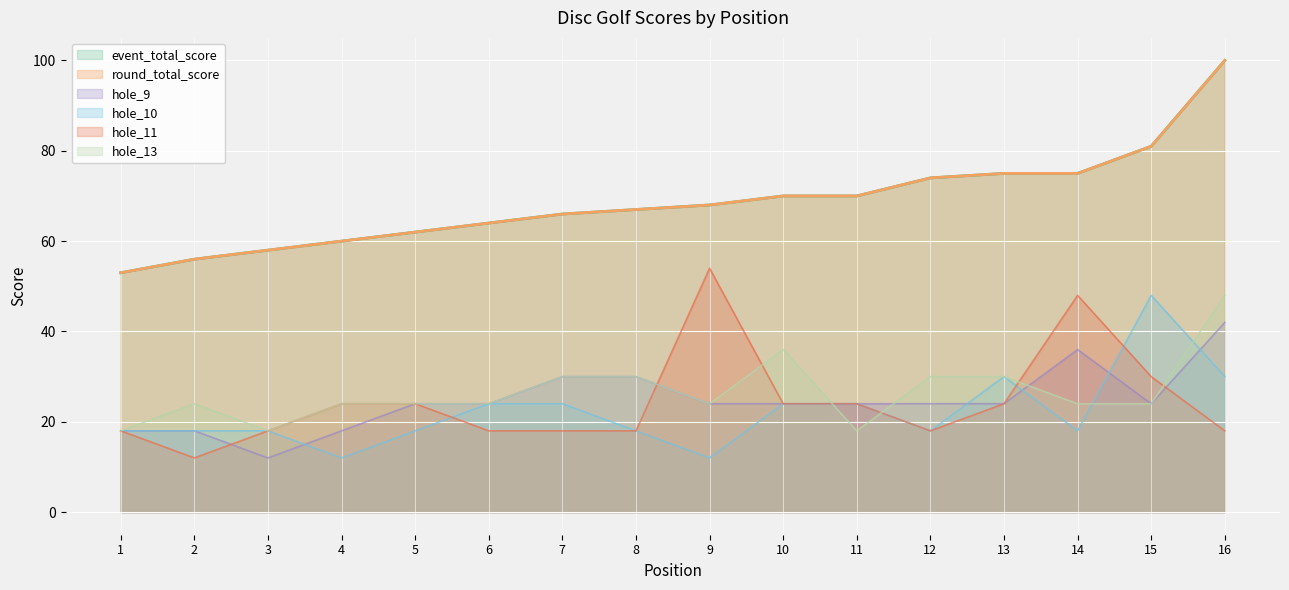

How many distinct data groups are displayed?

6